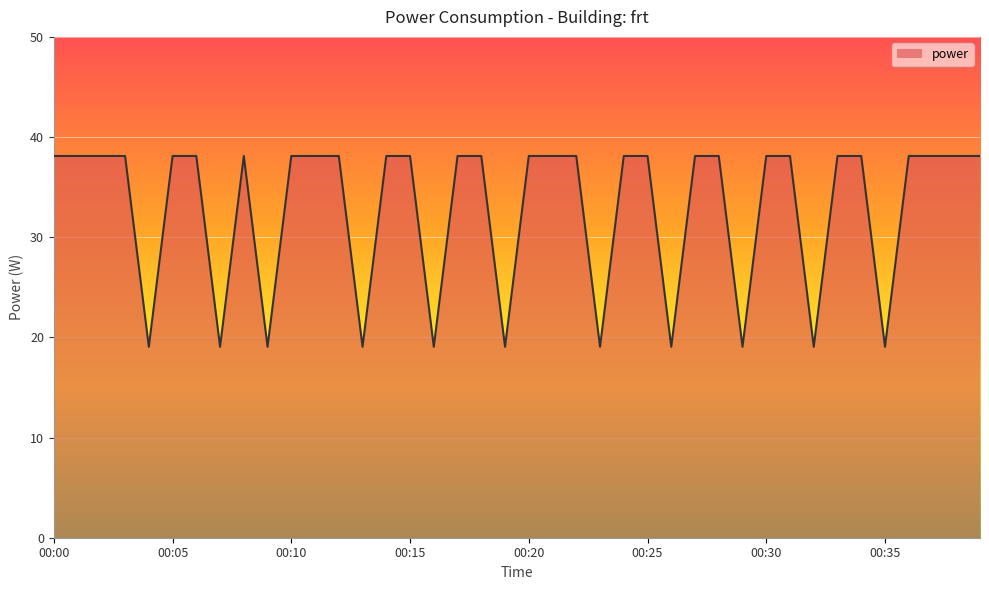

What is the difference between the second highest and minimum values?

19.1